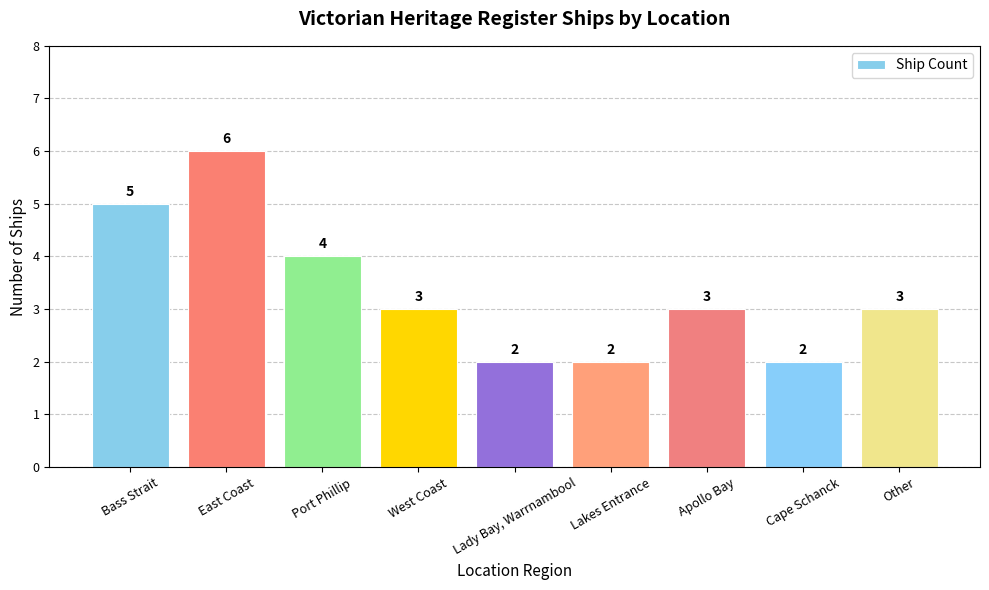

The chart shows a value of 2 at Lakes Entrance. True or false?

True